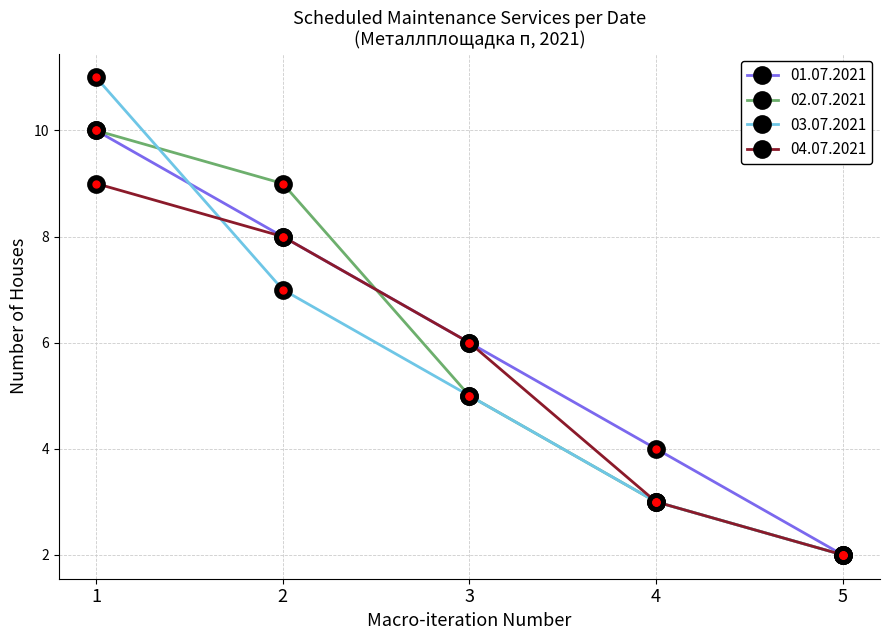

Rank the categories by 01.07.2021 value from lowest to highest.

5, 4, 3, 2, 1